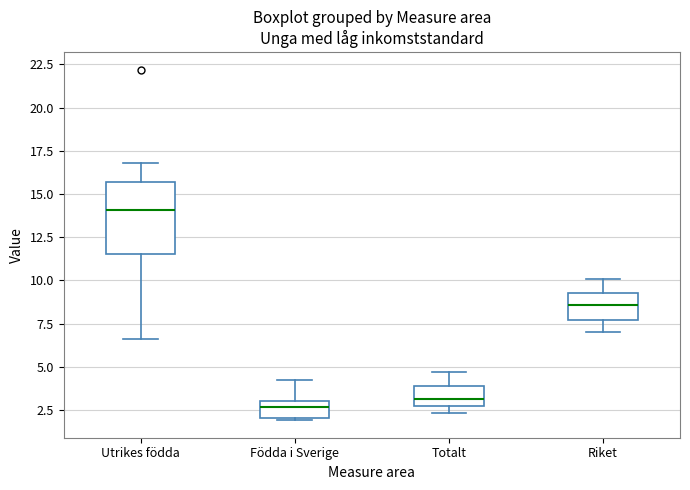

Which box is the tallest, from its lower edge to its upper edge?

Utrikes födda